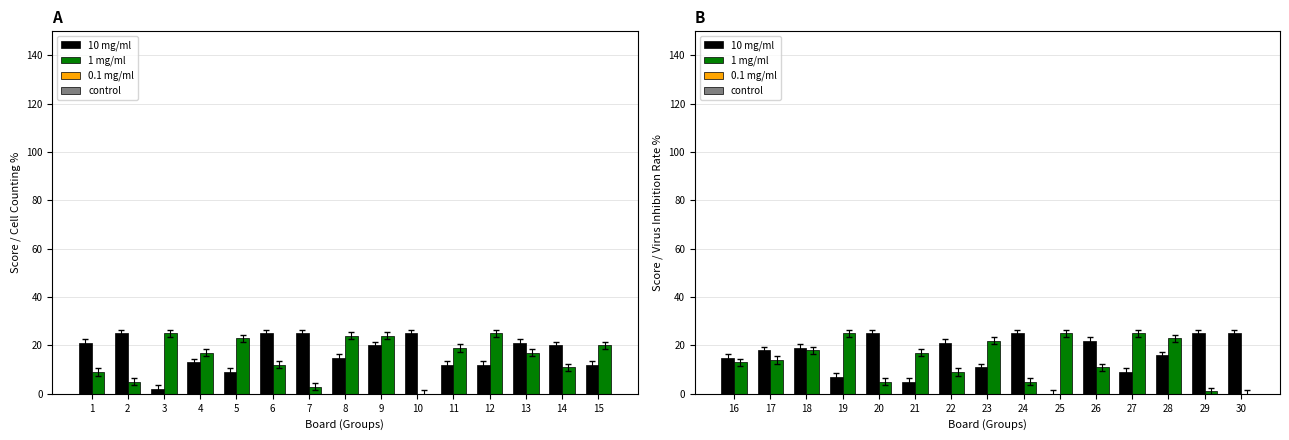

Where is Score 2 nearest to the value 12?

6